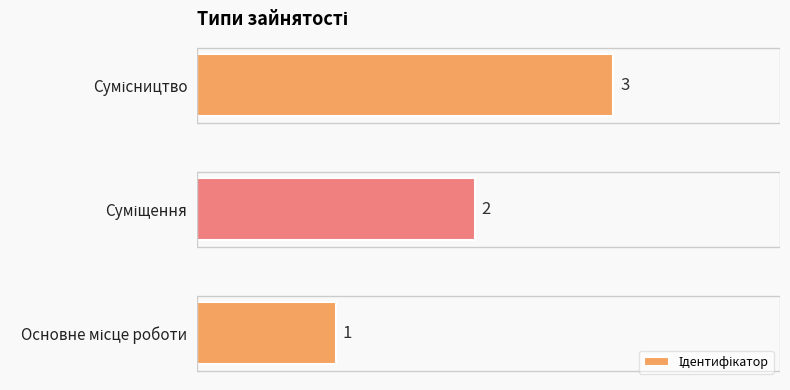

What is the sum of all values?

6